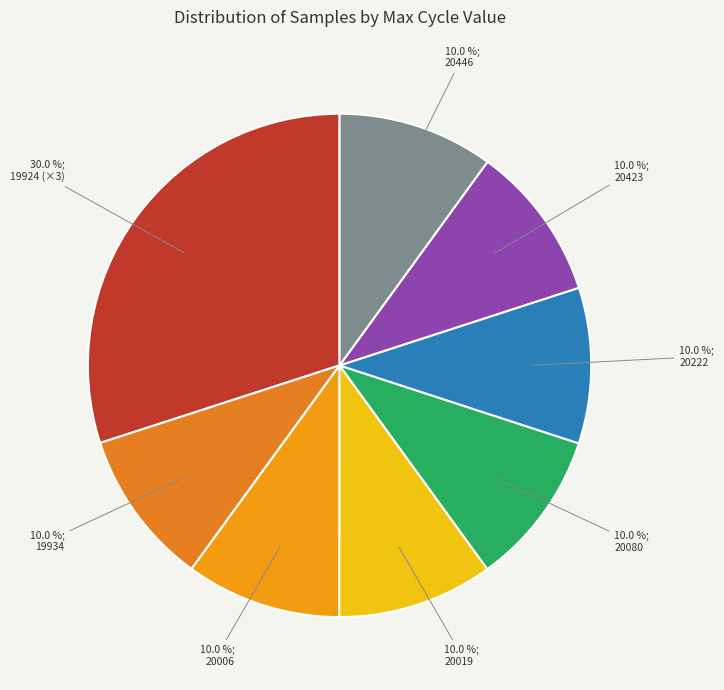

What is the largest slice in the pie chart?

19924 (×3)